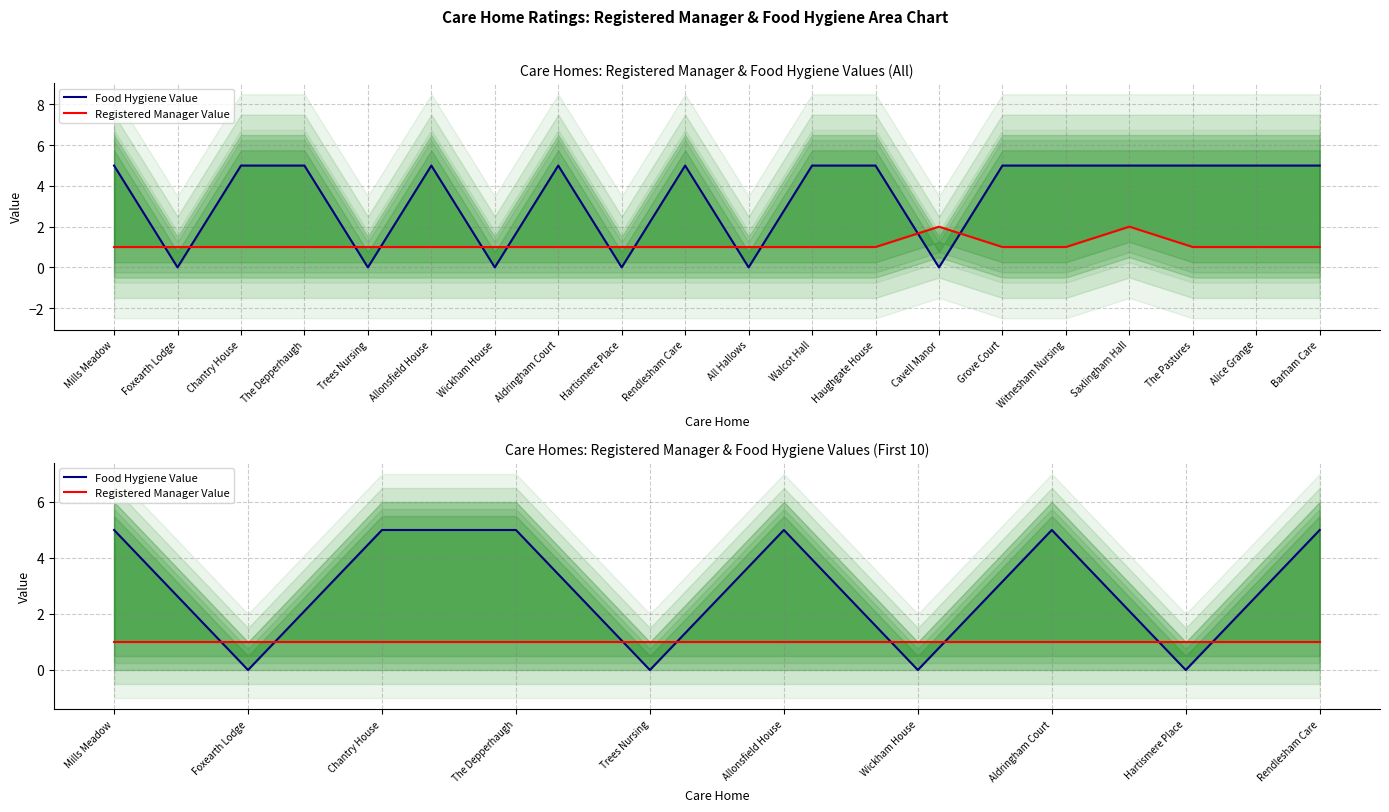

Between Chantry House and Aldringham Court, which series saw the biggest shift?

Food Hygiene Value